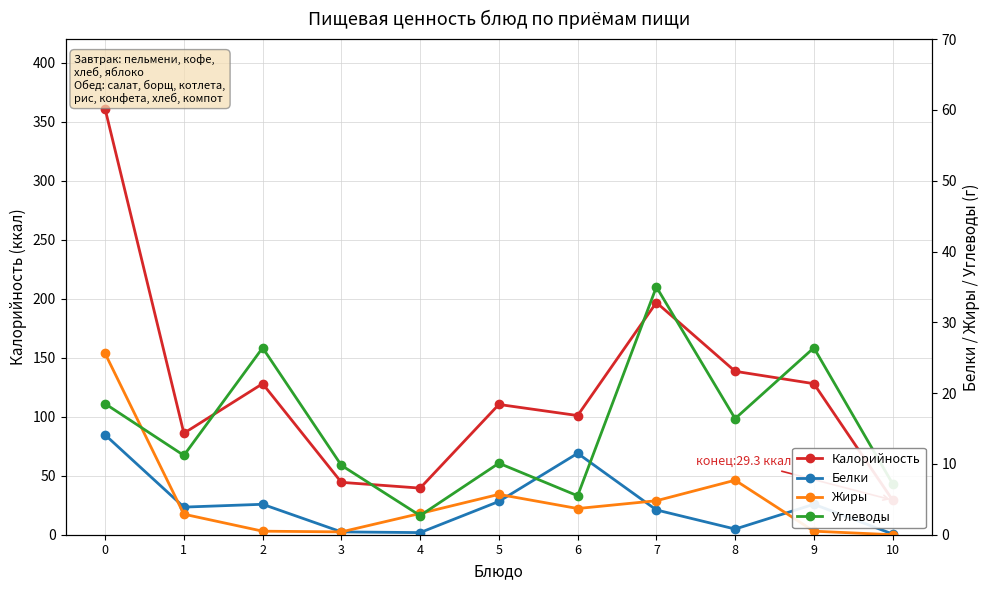

At which label does Белки reach its minimum?

10